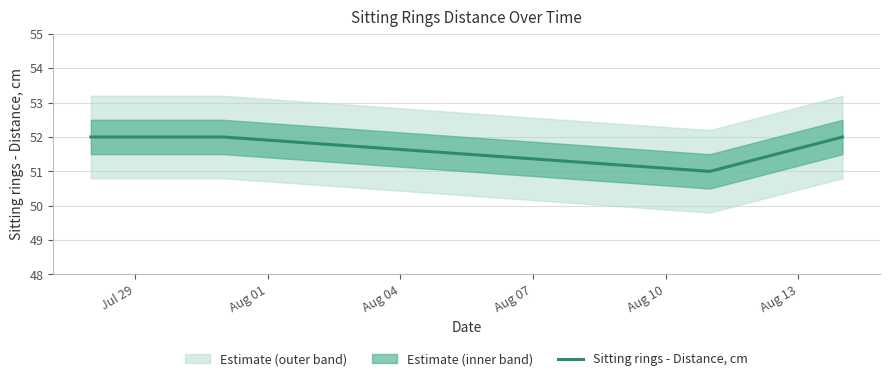

What is the difference between the maximum and minimum values?

1